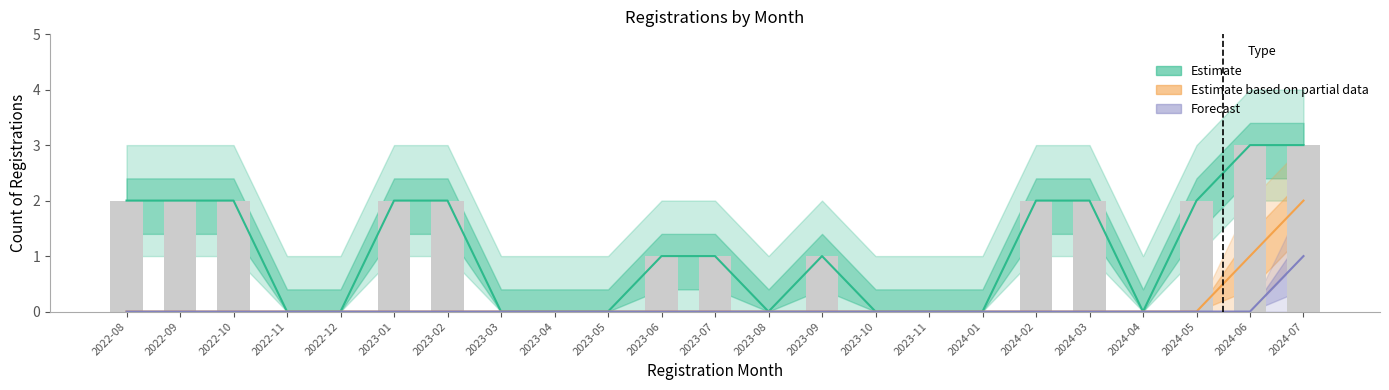

Which label corresponds to the smallest value in the chart?

2022-11